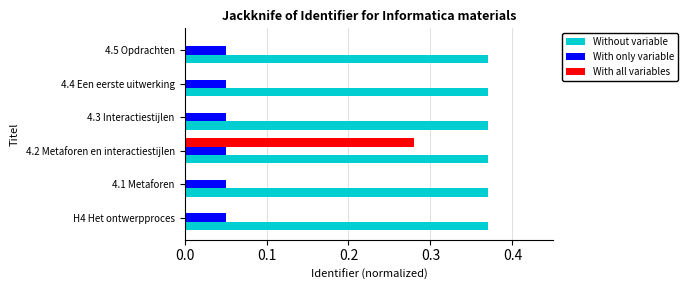

Is the value of With all variables at 4.1 Metaforen greater than the value of With only variable at 4.4 Een eerste uitwerking?

No